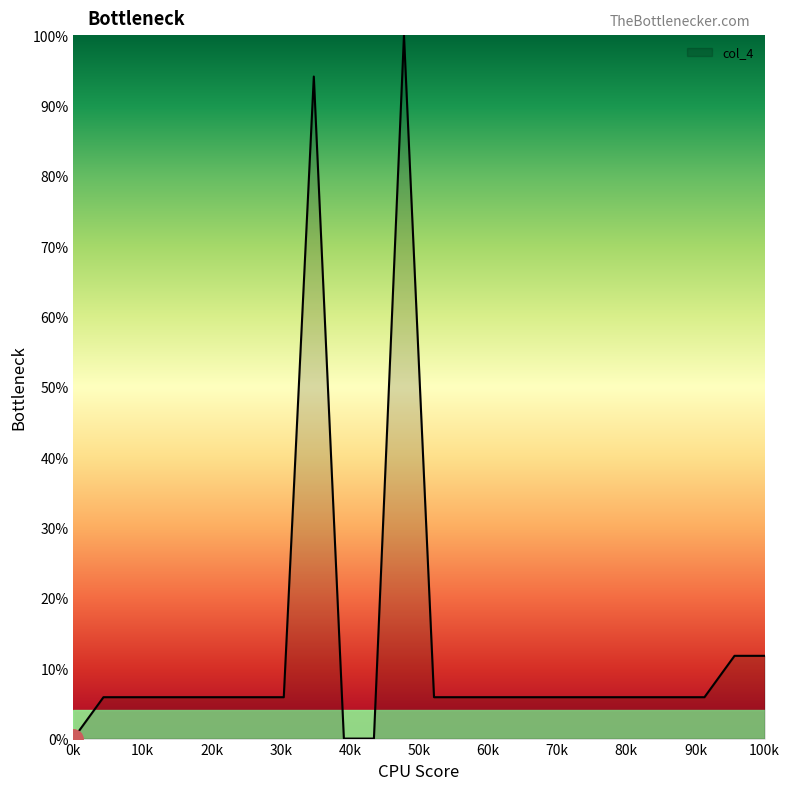

What is the greatest value displayed?

100.0